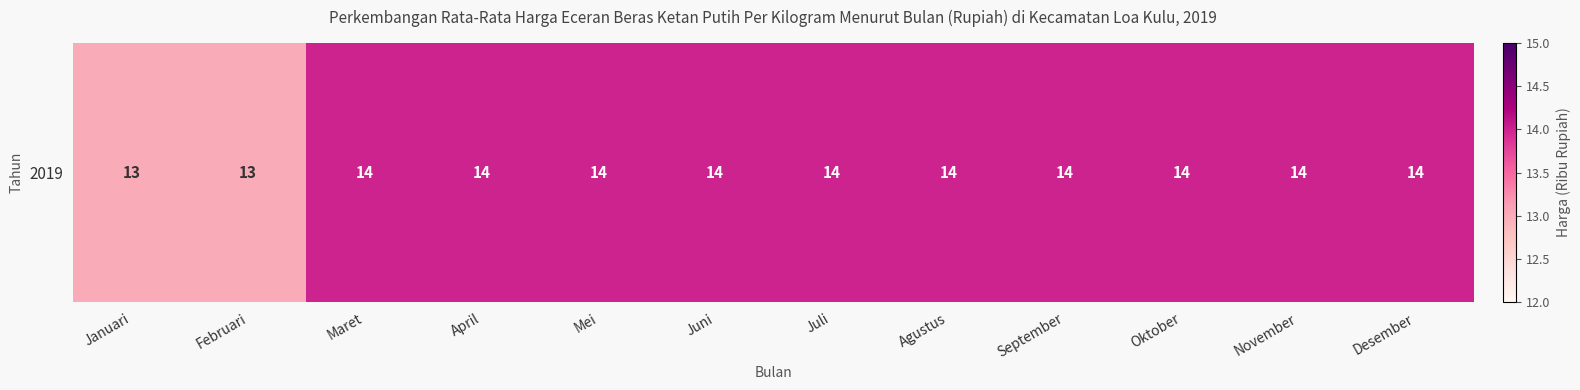

The value at Mei is 6. True or false?

False